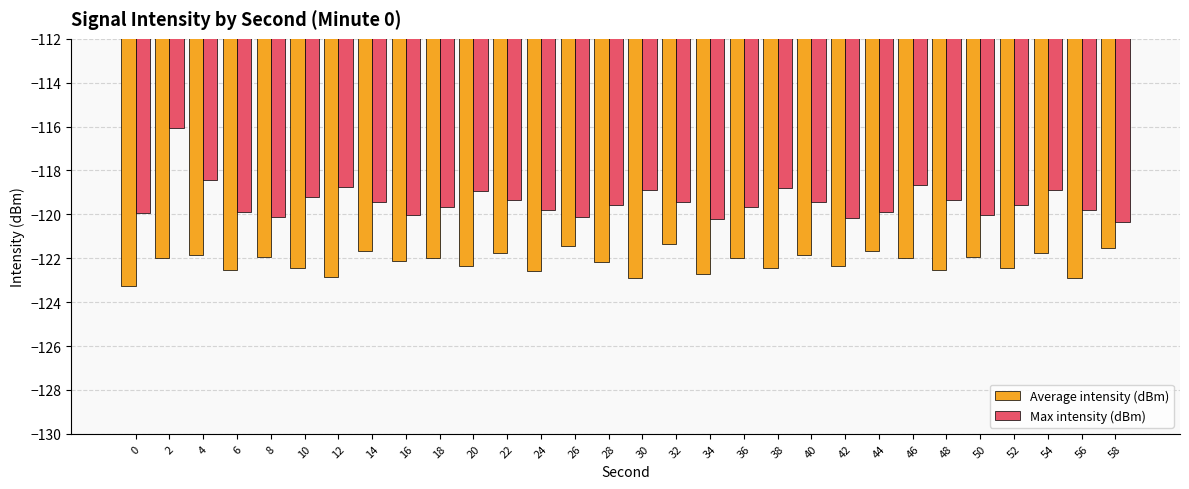

Is the value of Max intensity (dBm) at 44 greater than the value of Average intensity (dBm) at 6?

Yes